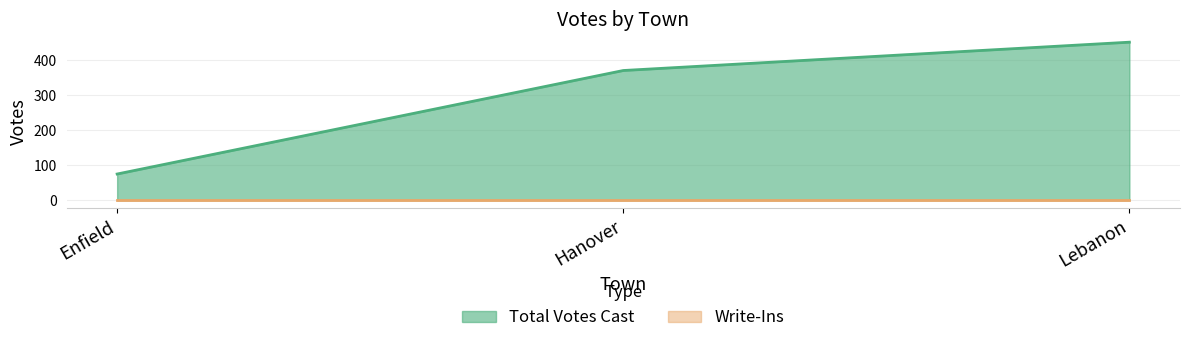

List the labels in order of value, smallest first.

Enfield, Hanover, Lebanon